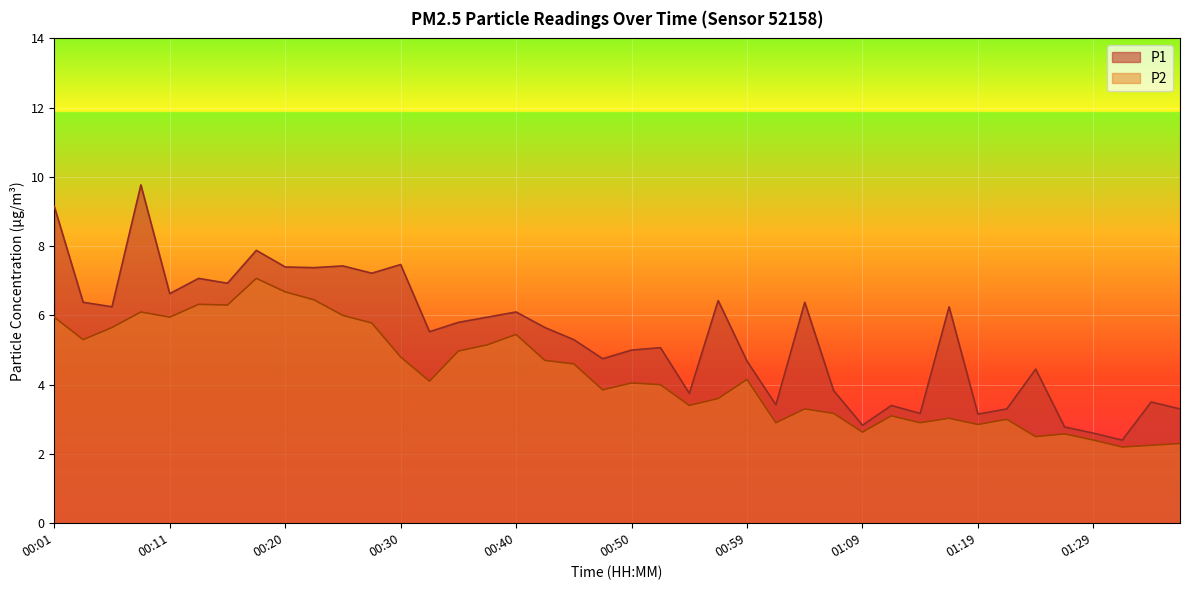

At which category is the sum across all series the highest?

00:08